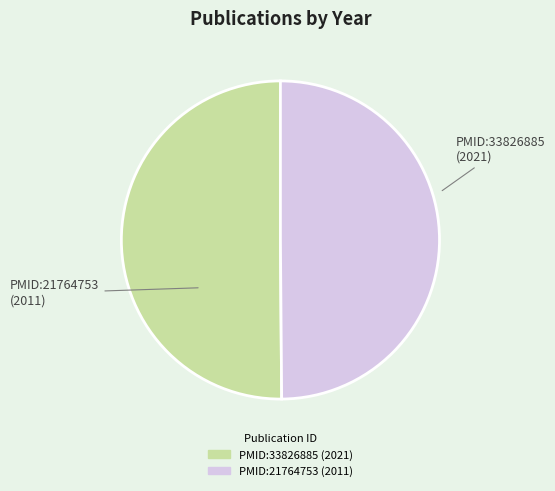

How many slices are in this pie chart?

2